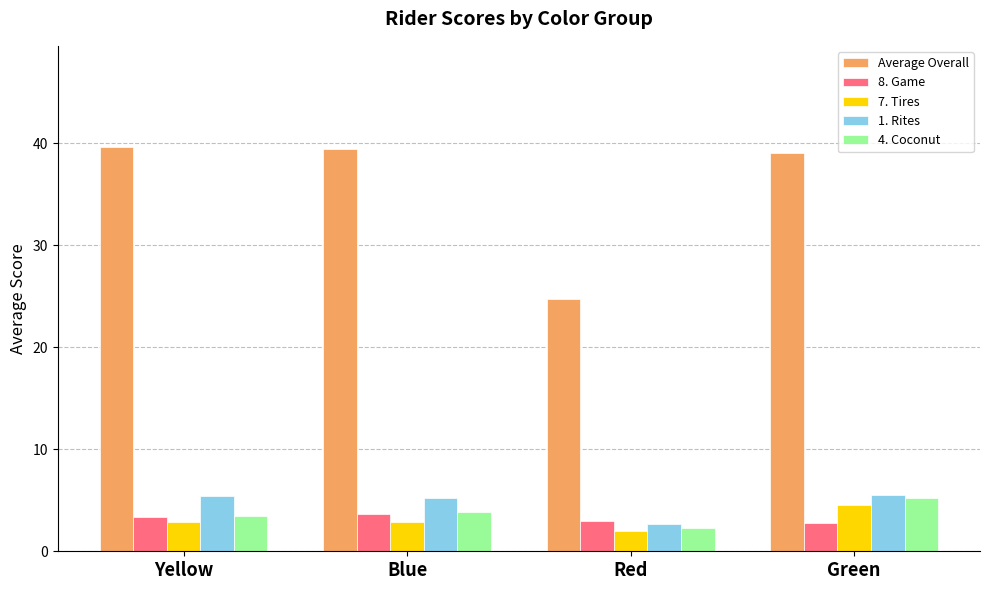

Is it true that 7. Tires equals 1.8 at Green?

False